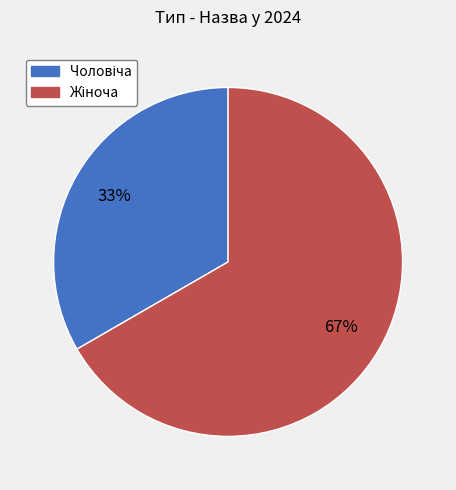

Count the number of slices in the pie.

2